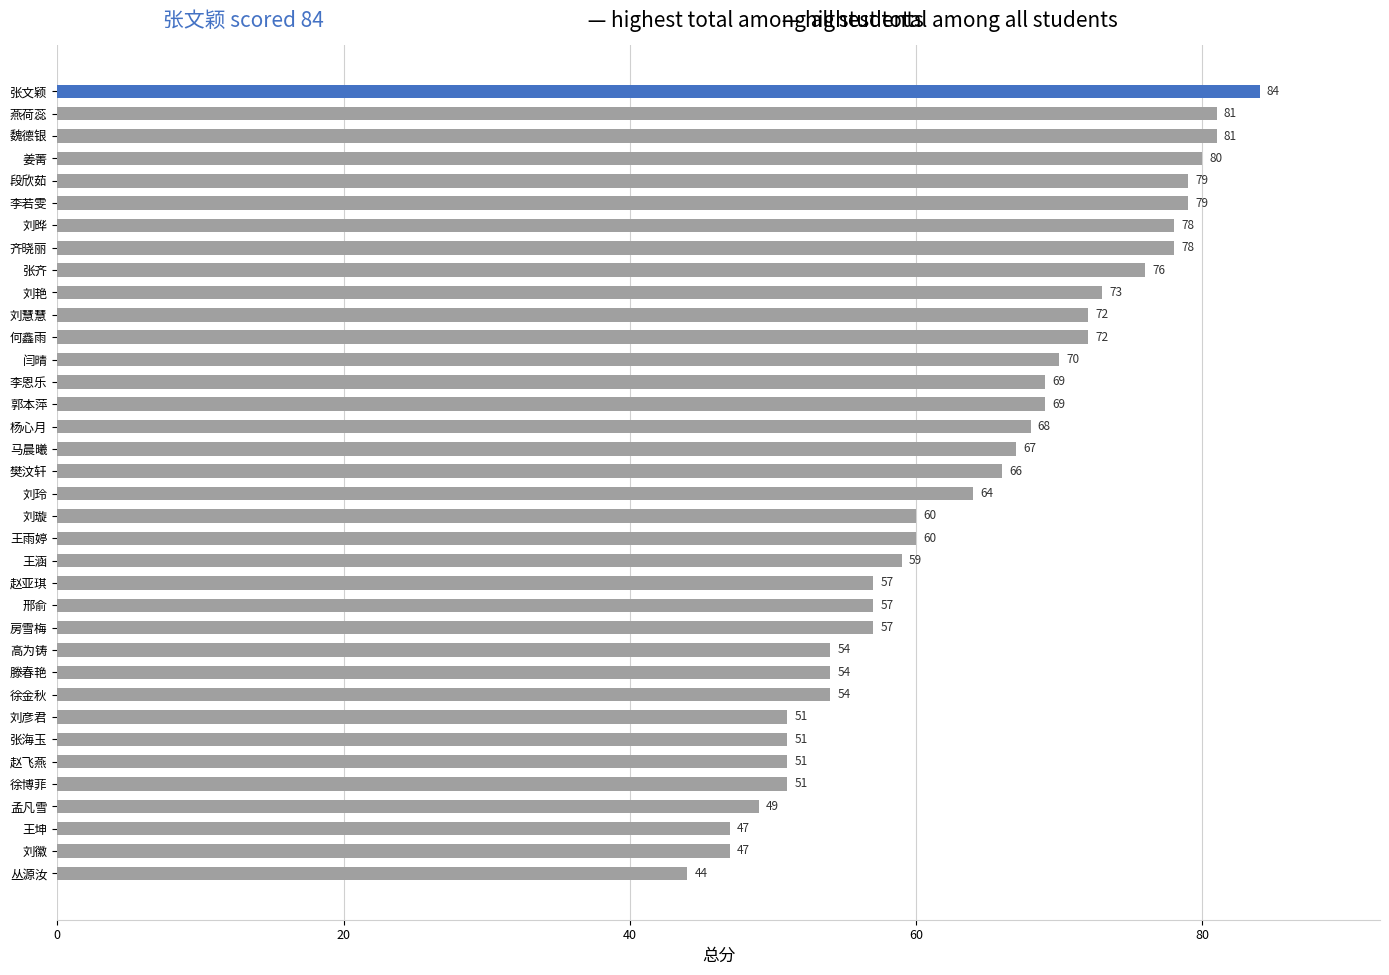

What is the average value?

64